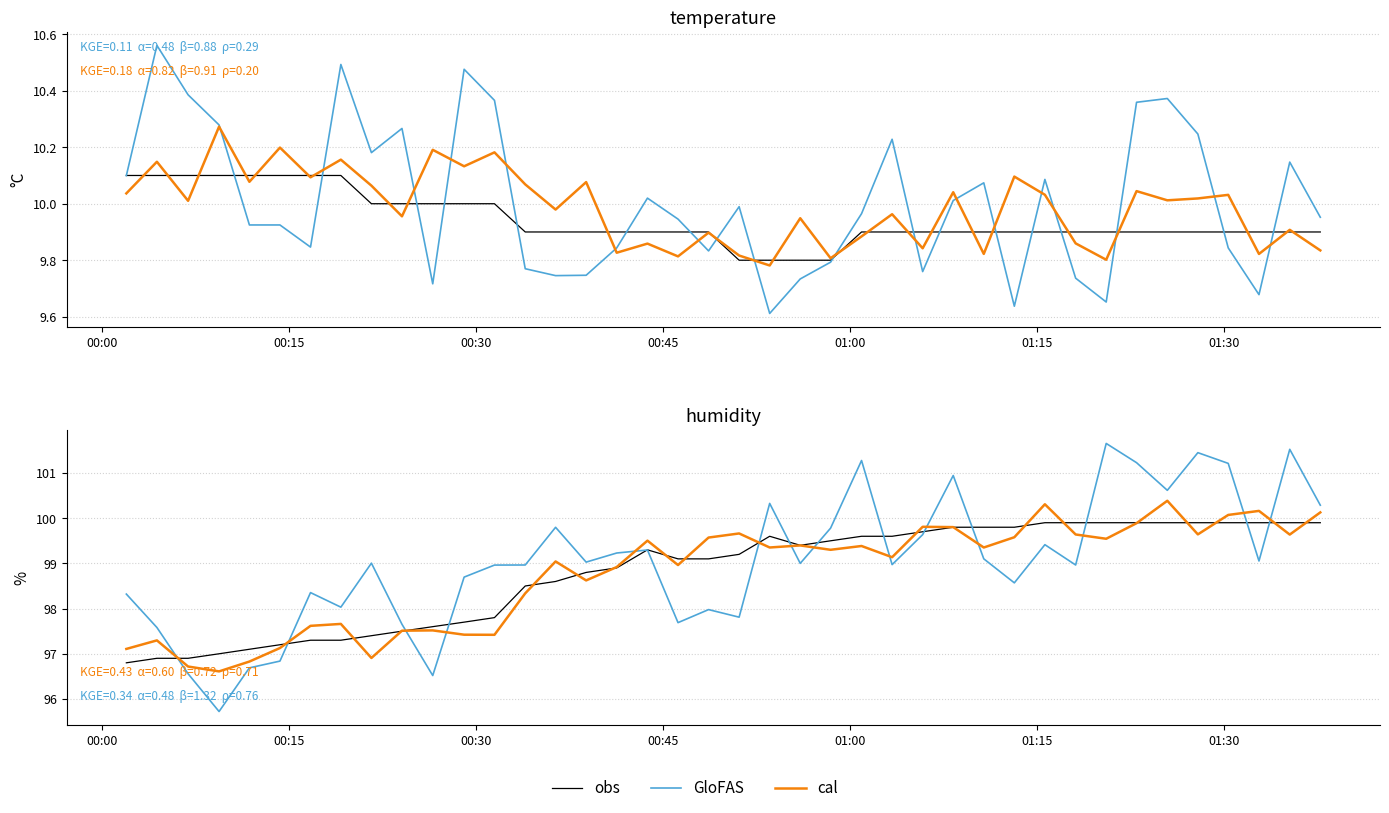

Which series has the largest range (max minus min)?

GloFAS